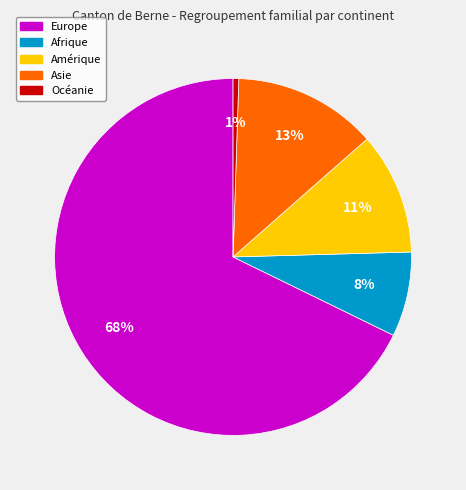

To the nearest percent, what is the difference between the Afrique and Océanie slice percentages?

7%